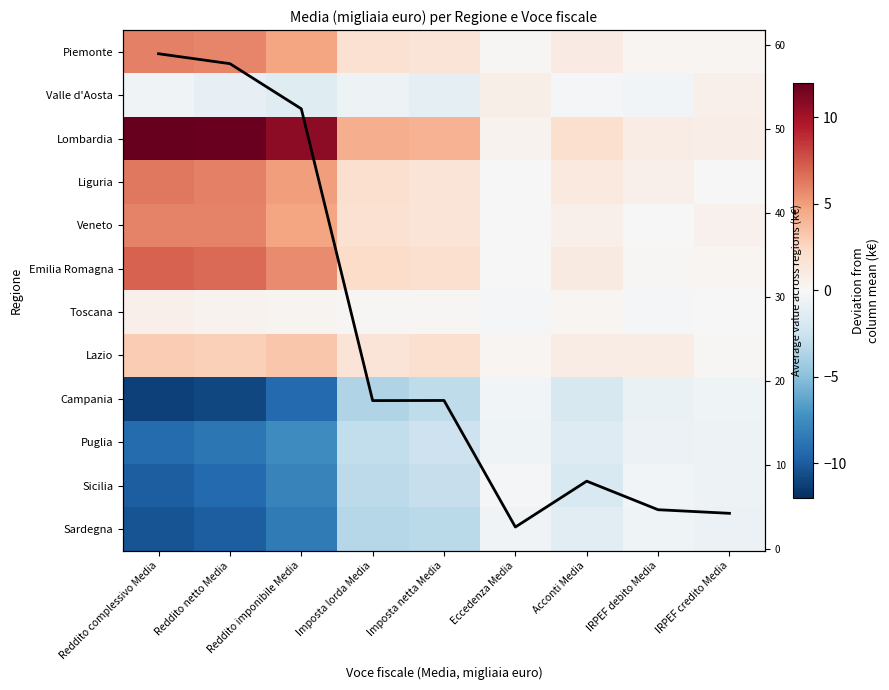

Count the number of data series in this chart.

13